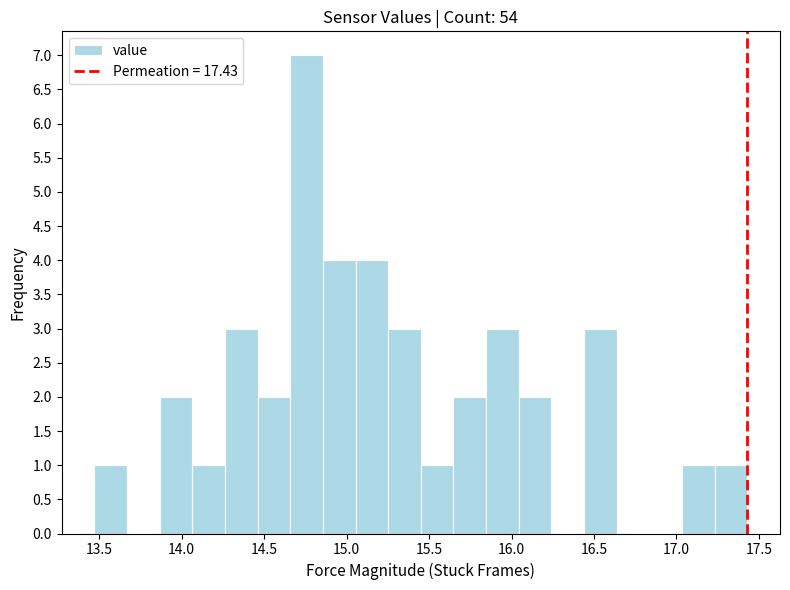

Around what value on the x-axis is the tallest bar? Give the approximate position of its centre, as read against the axis.

14.75